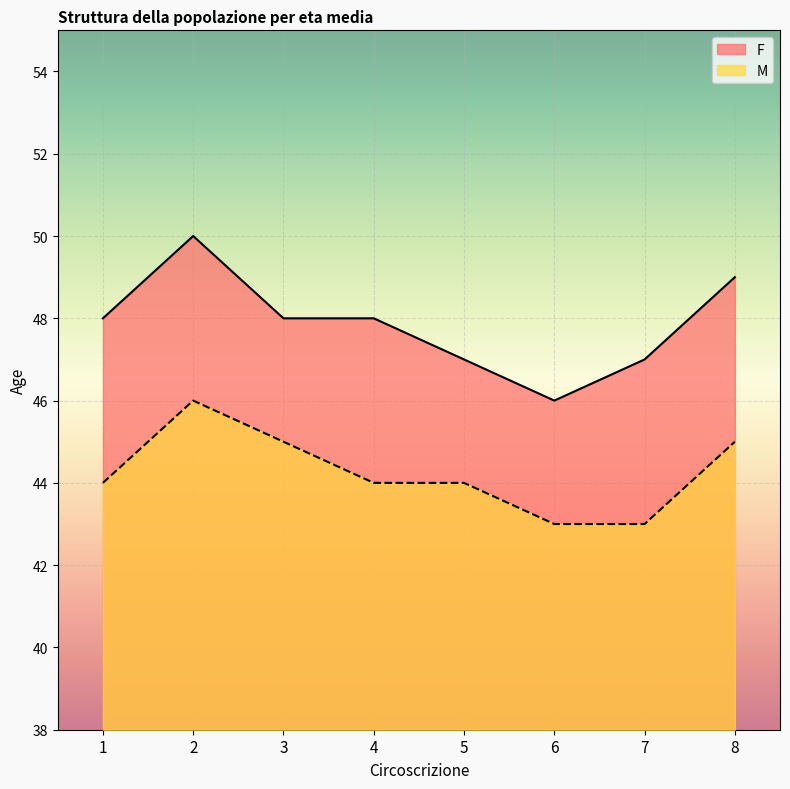

At 8, list the series in order from largest to smallest.

F, M